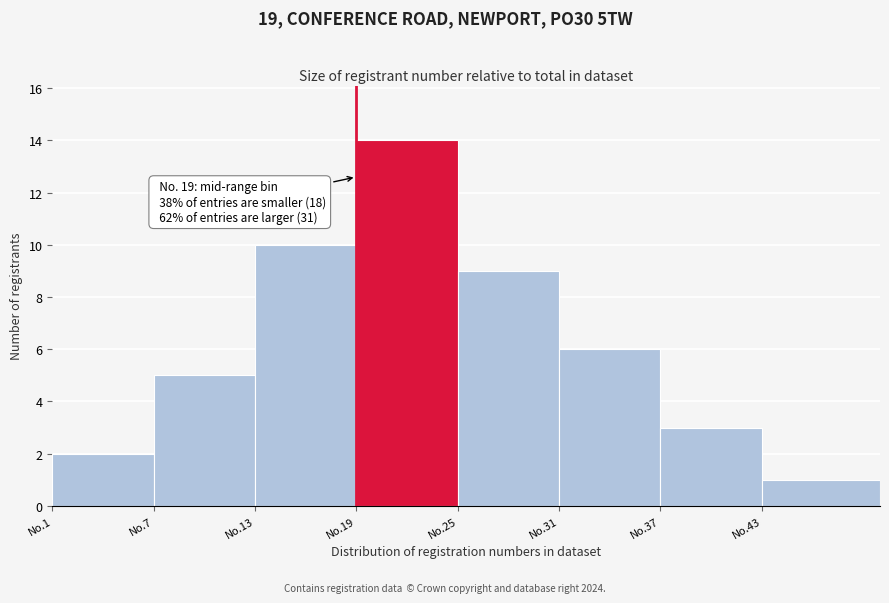

Reading left to right, list all the values displayed in this chart.

2	5	10	14	9	6	3	1